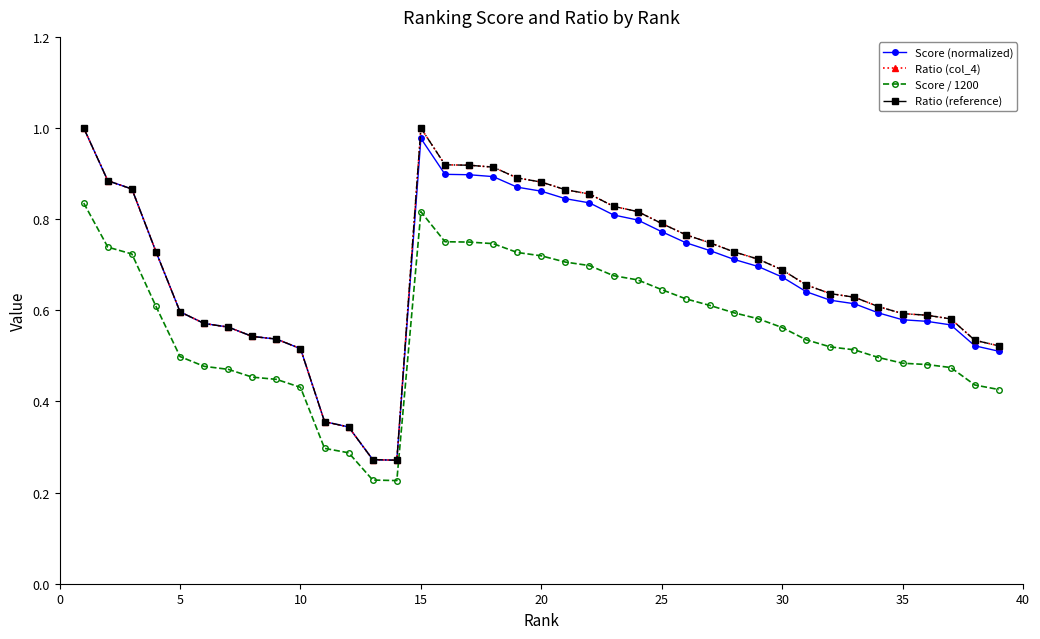

How many Ratio (col_4) values are between 0 and 1?

39